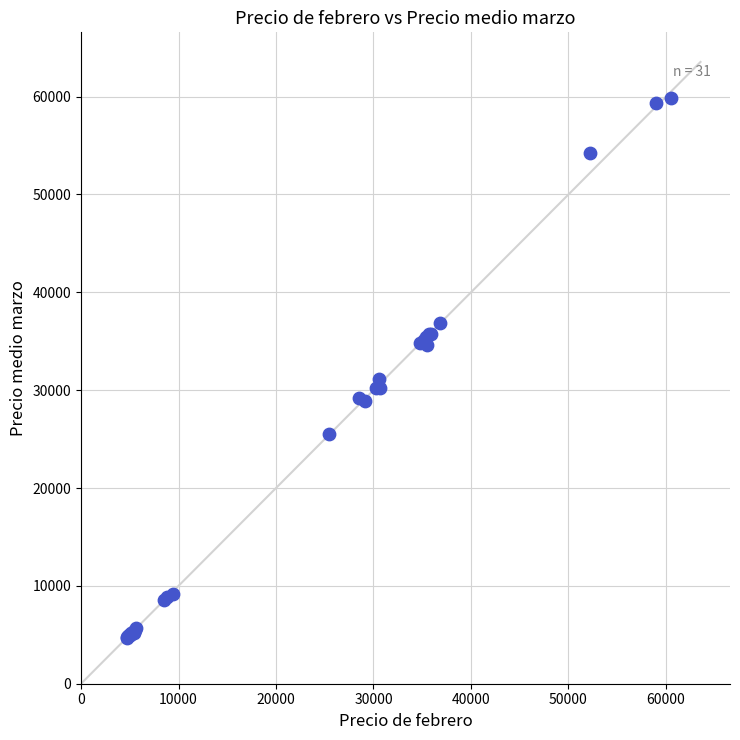

What Y value in the scatter plot is closest to 32277?

31112.5